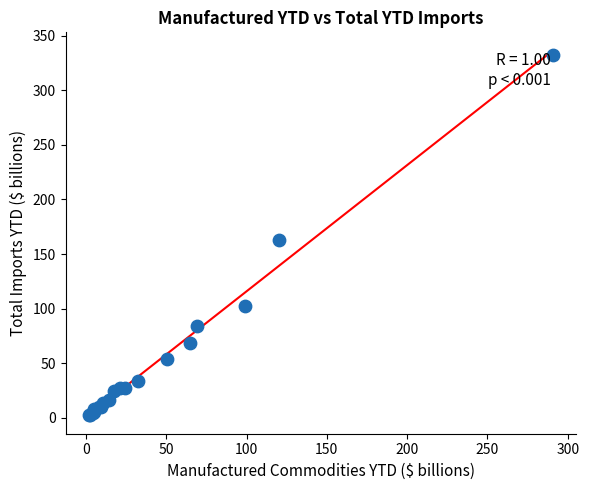

What Y value in the scatter plot is closest to 167?

162.8